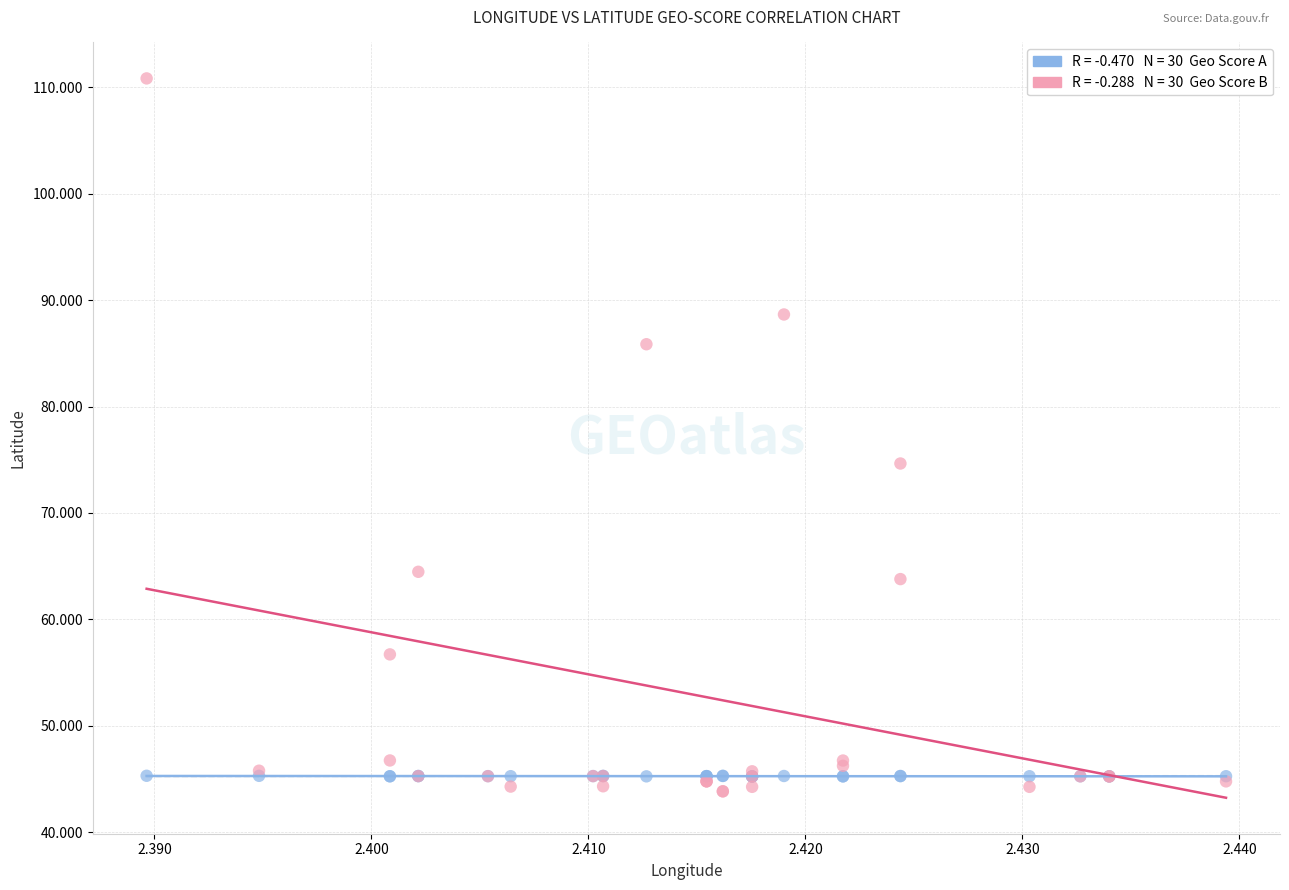

Across all series, what Y value is closest to 77?

74.6